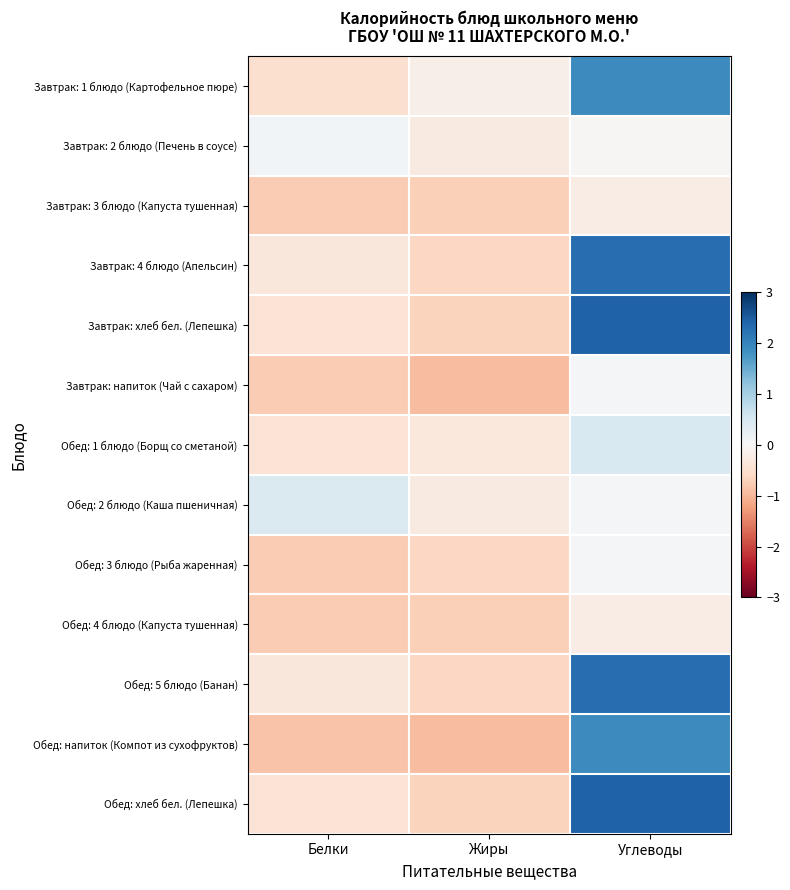

List the series in order of their peak value, lowest first.

Завтрак: 3 блюдо (Капуста тушенная), Обед: 4 блюдо (Капуста тушенная), Завтрак: напиток (Чай с сахаром), Обед: 3 блюдо (Рыба жаренная), Завтрак: 2 блюдо (Печень в соусе), Обед: 2 блюдо (Каша пшеничная), Обед: 1 блюдо (Борщ со сметаной), Завтрак: 1 блюдо (Картофельное пюре), Обед: напиток (Компот из сухофруктов), Завтрак: 4 блюдо (Апельсин), Обед: 5 блюдо (Банан), Завтрак: хлеб бел. (Лепешка), Обед: хлеб бел. (Лепешка)